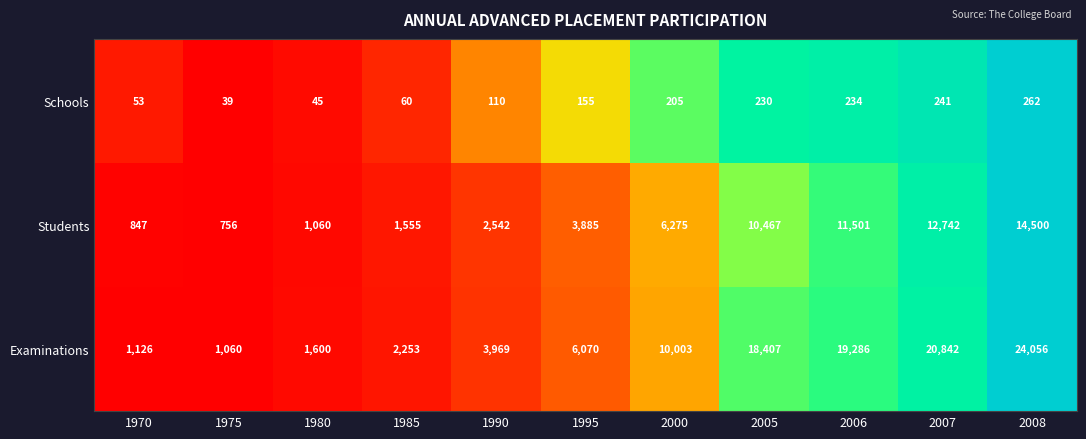

At which category is the sum across all series the highest?

2008